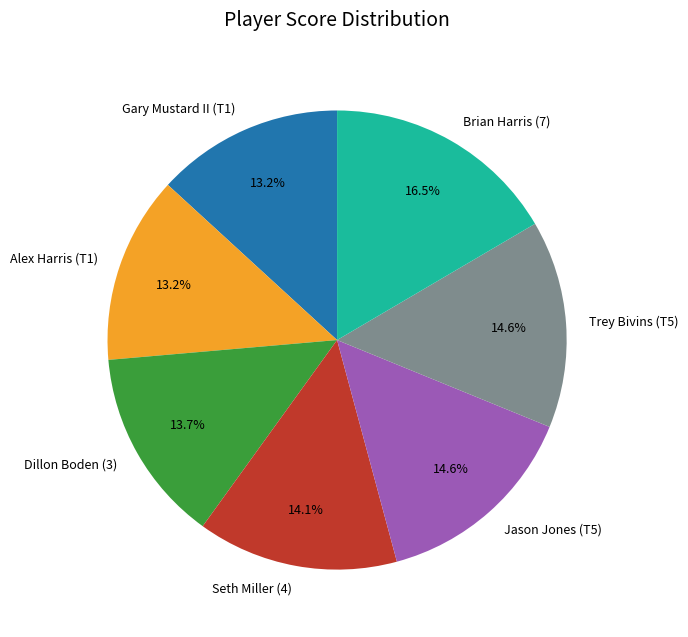

What is the ratio of the value at Gary Mustard II (T1) to the value at Alex Harris (T1)?

1.0